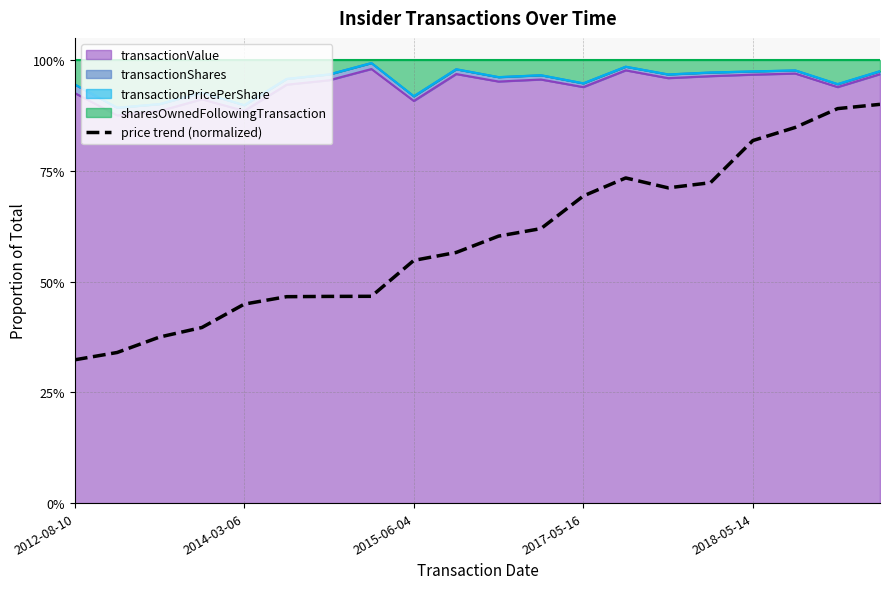

What is the maximum value shown in the chart?

0.9